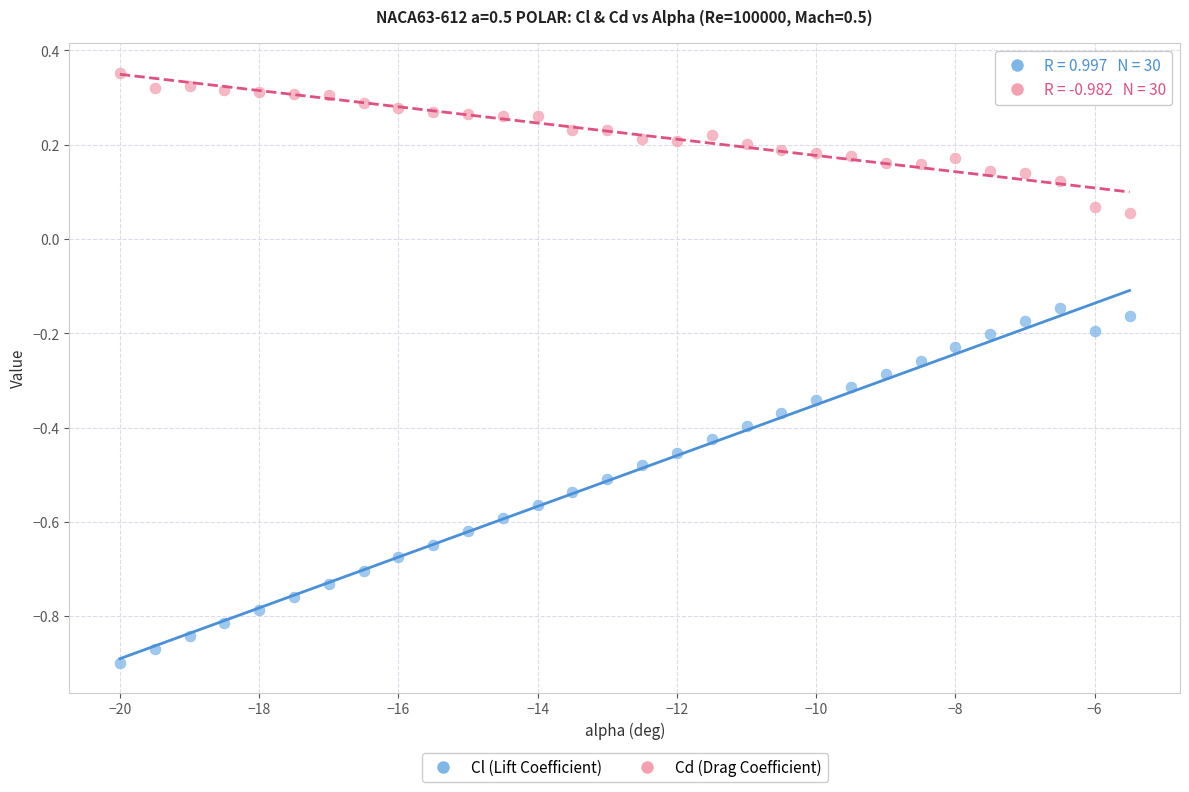

What are all the series names shown in the legend?

Cl (Lift Coefficient), Cd (Drag Coefficient)